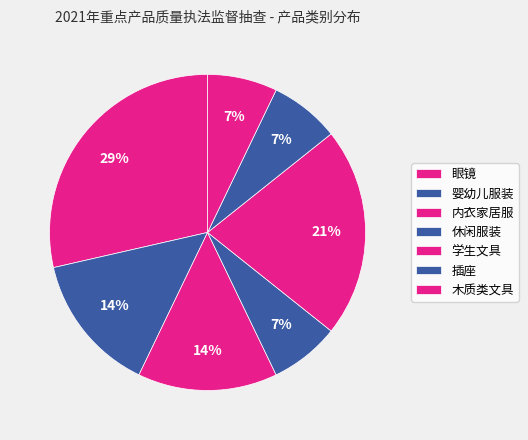

How many segments does this pie chart have?

7